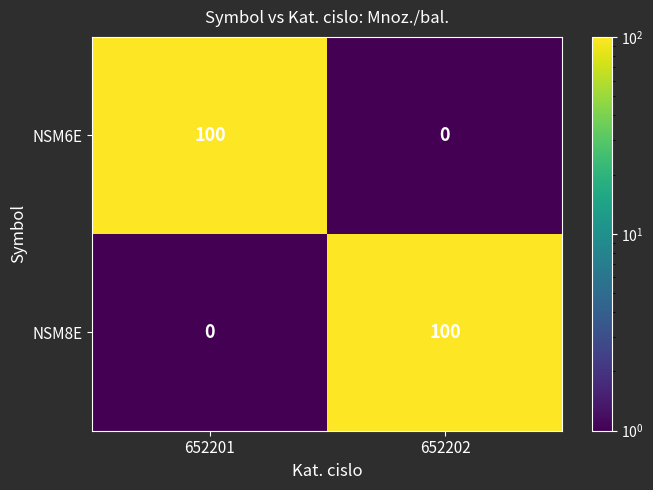

What is the spread (max minus min) of values at 652201?

100